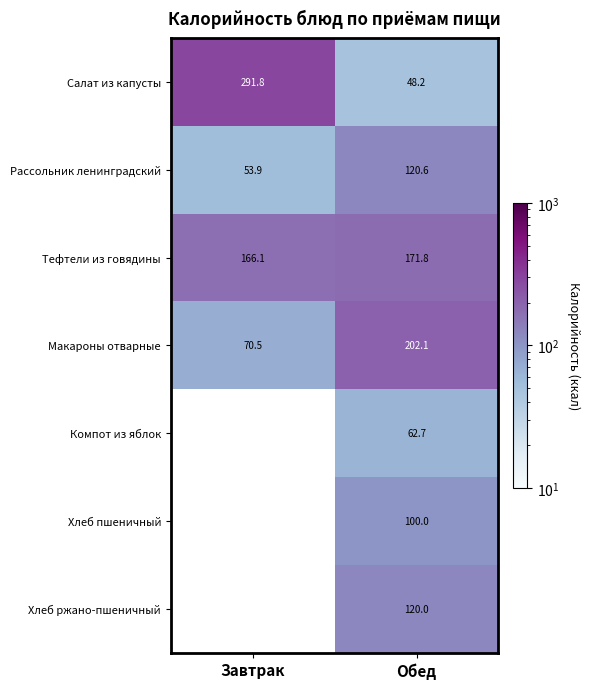

List the labels in order of Макароны отварные value, largest first.

Обед, Завтрак